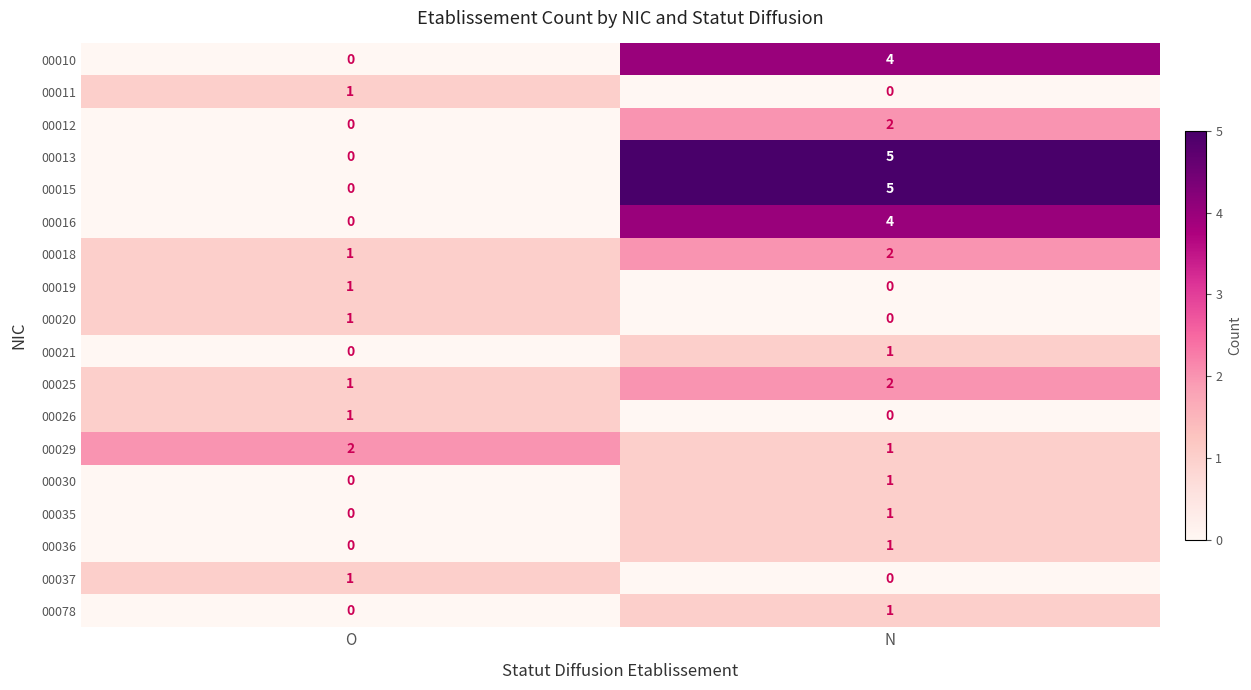

Which category has the highest value in the 00025 series?

N